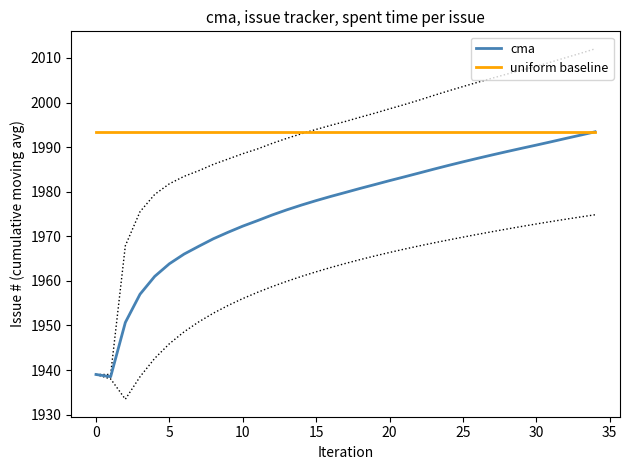

True or false: uniform baseline and cma intersect in this chart.

False